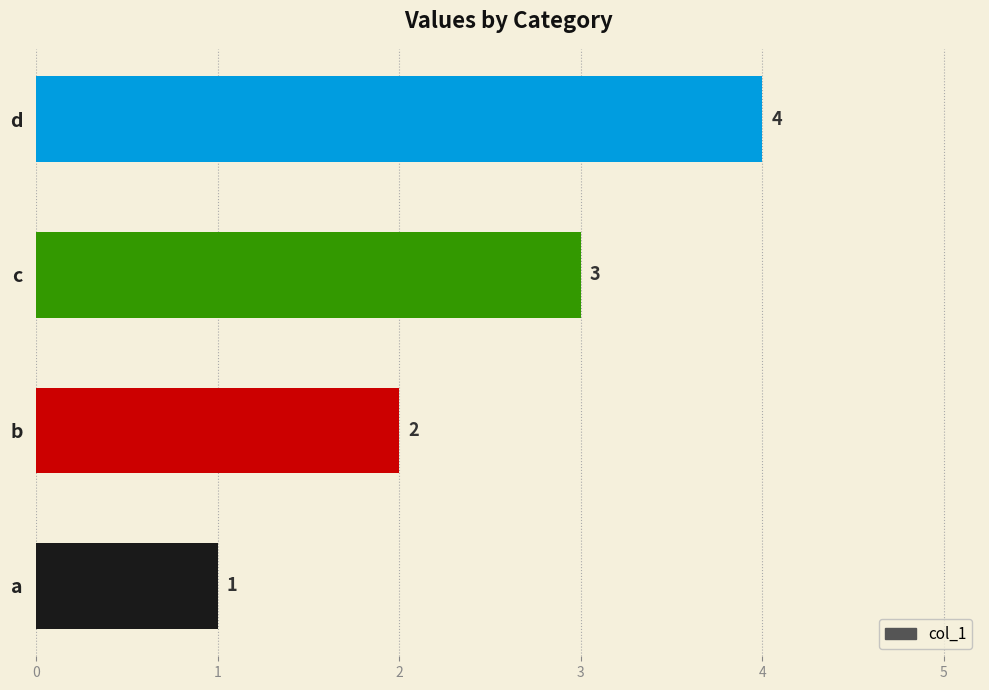

How many values are below 3?

2